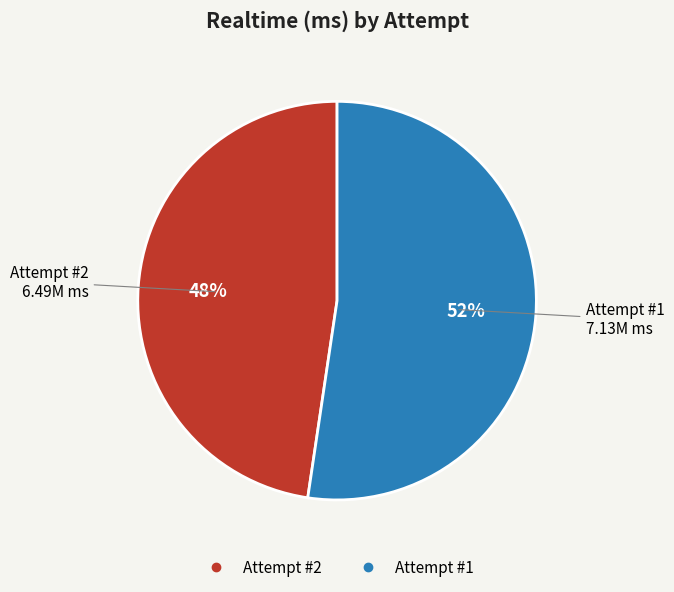

How many slices are in this pie chart?

2